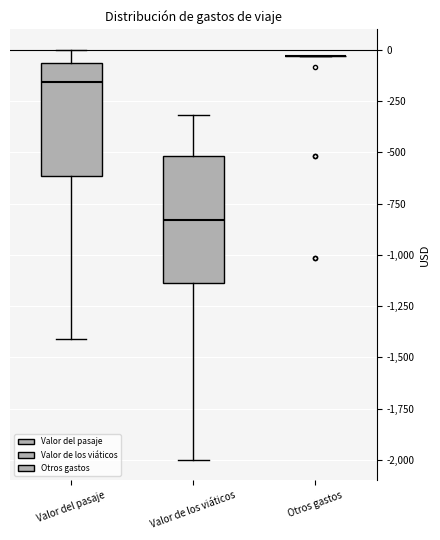

Comparing the boxes themselves (not the whiskers), which one is the tallest?

Valor de los viáticos